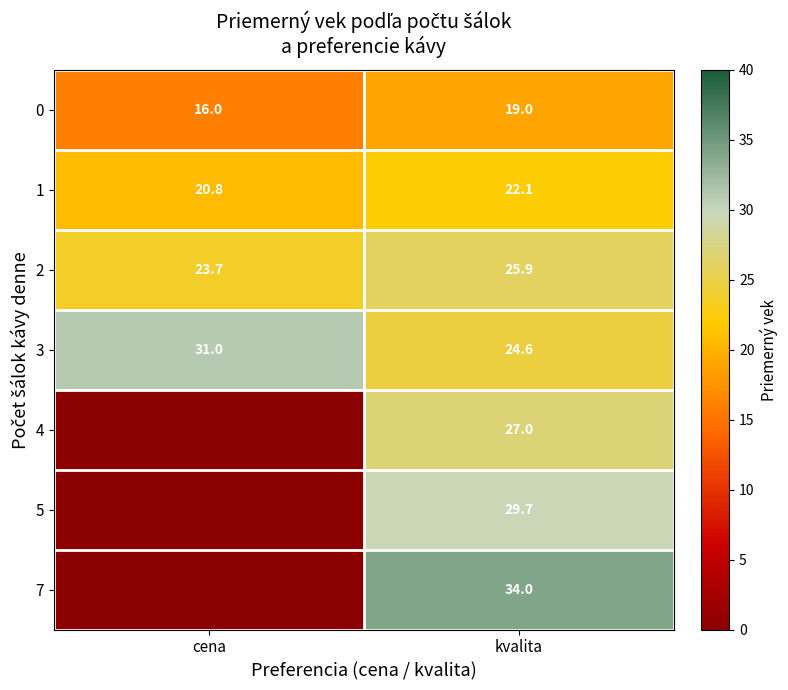

What is the spread (max minus min) of values at cena?

31.0